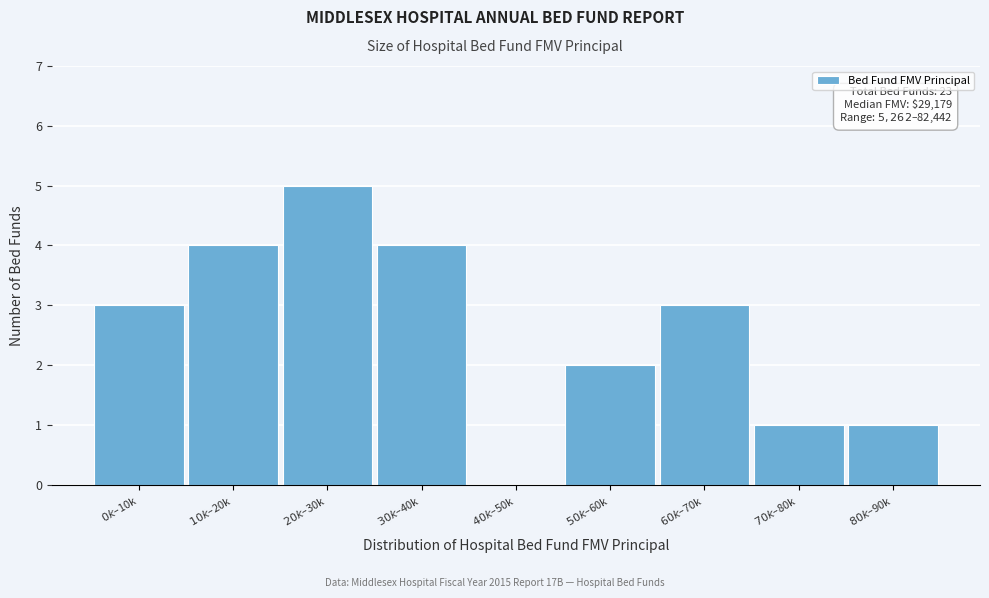

Are the bars horizontal?

No